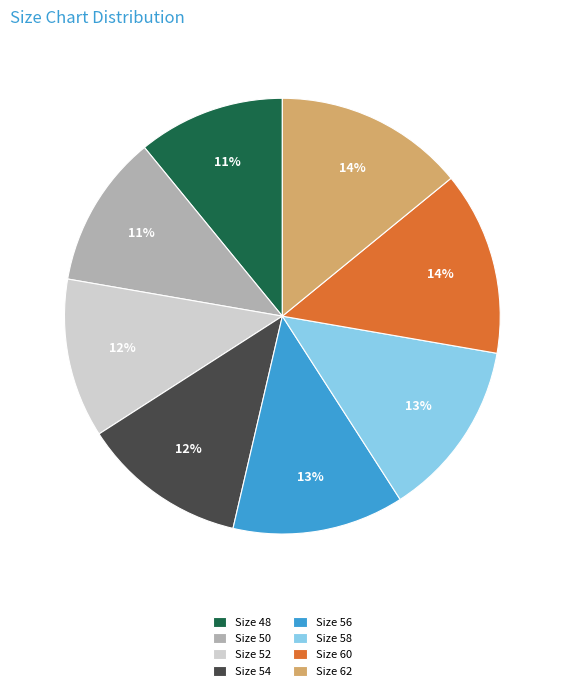

True or false: Size 52 accounts for 12% of the total.

True